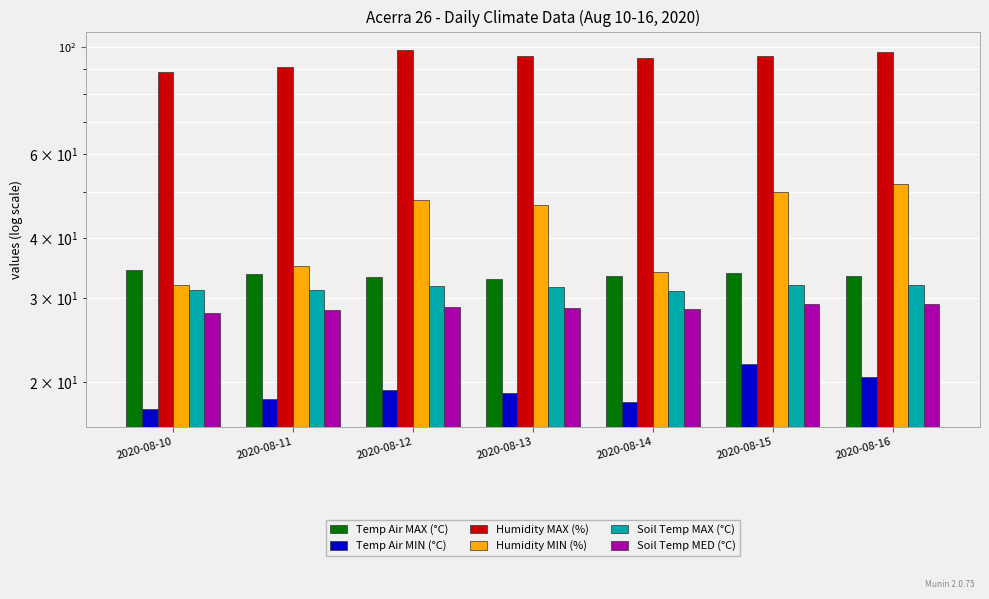

What is the difference between the maximum and minimum values in the Humidity MAX (%) series?

10.0